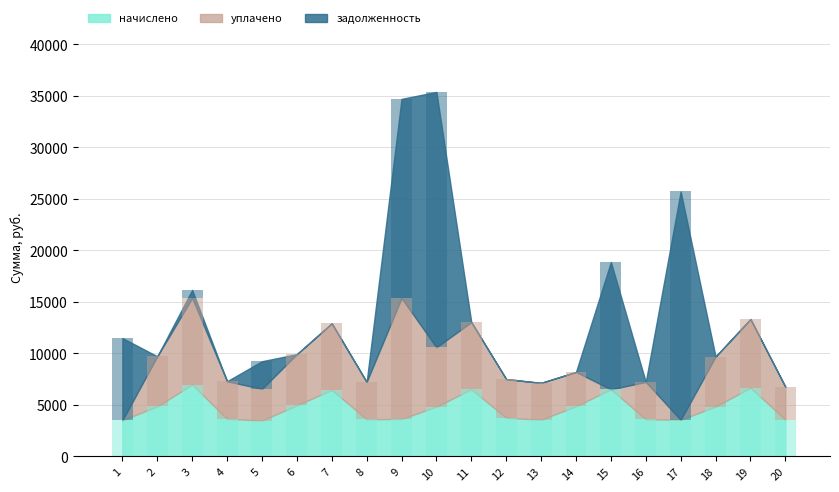

True or false: уплачено has a value of 1802.3 at 12.

False